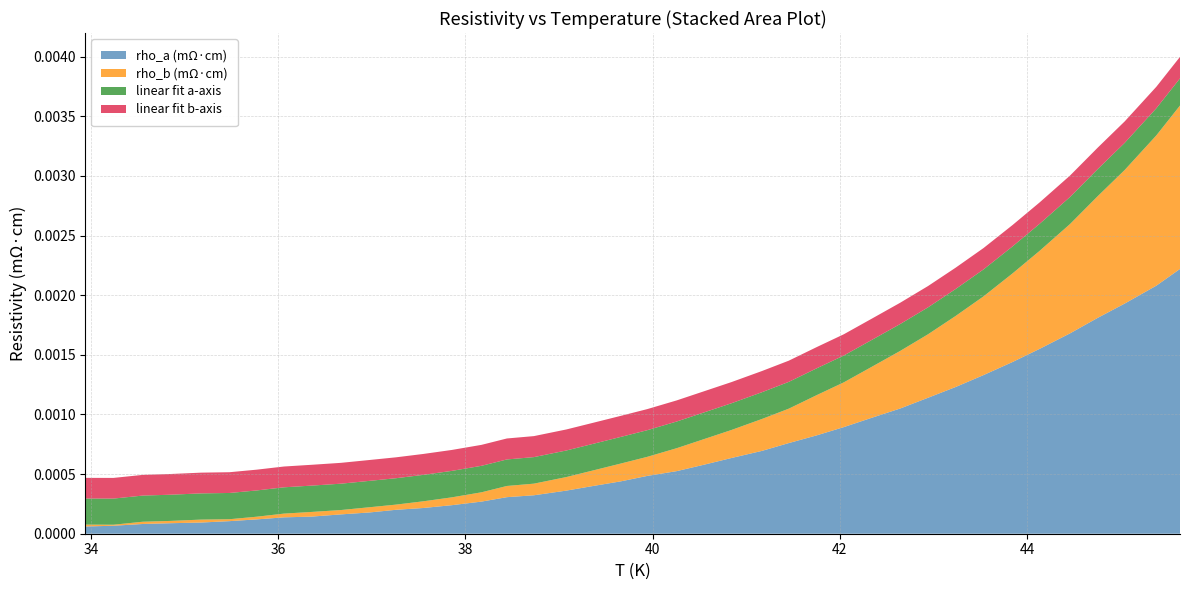

Does the chart have visible grid lines?

Yes